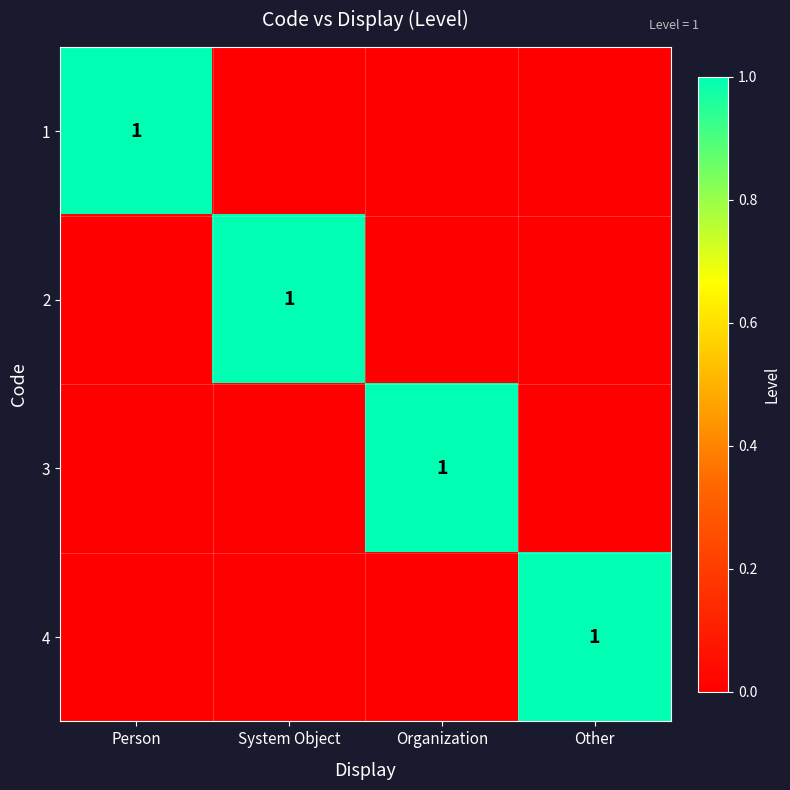

The value of 1 at Person is 2. True or false?

False